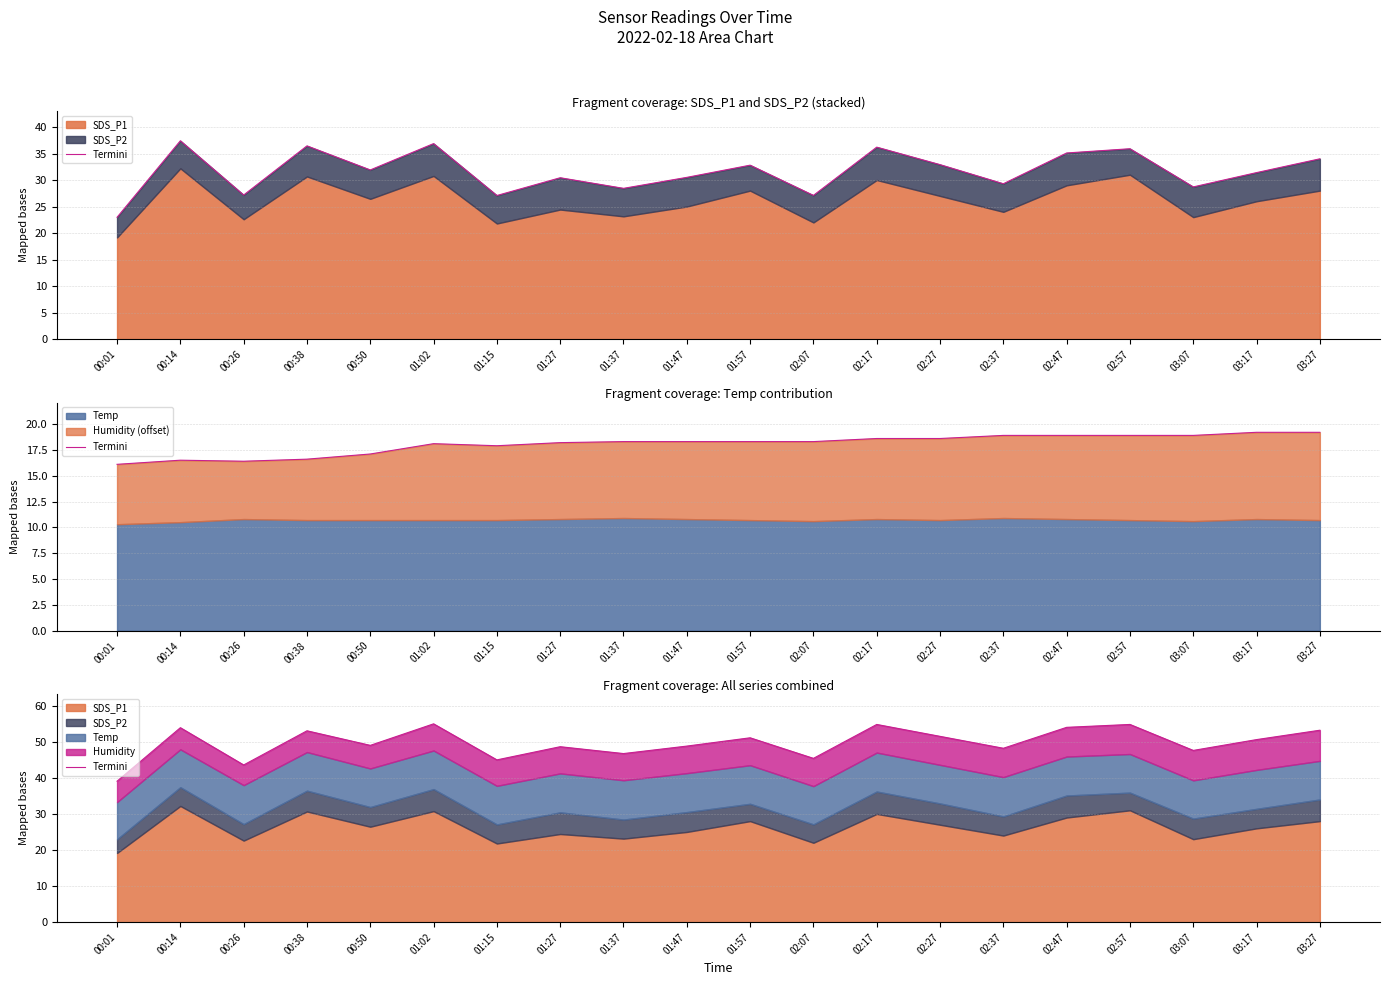

List the labels in order of value, smallest first.

00:01, 00:26, 01:15, 02:07, 01:37, 03:07, 02:37, 01:27, 01:47, 00:50, 03:17, 01:57, 02:27, 00:38, 03:27, 00:14, 02:47, 02:17, 02:57, 01:02